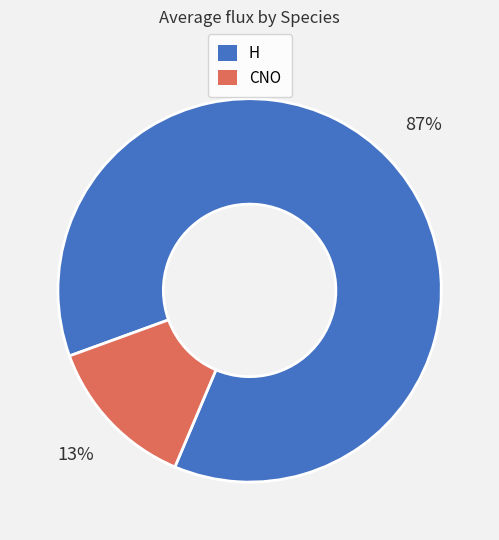

Combined, do CNO and H account for over 50%?

Yes